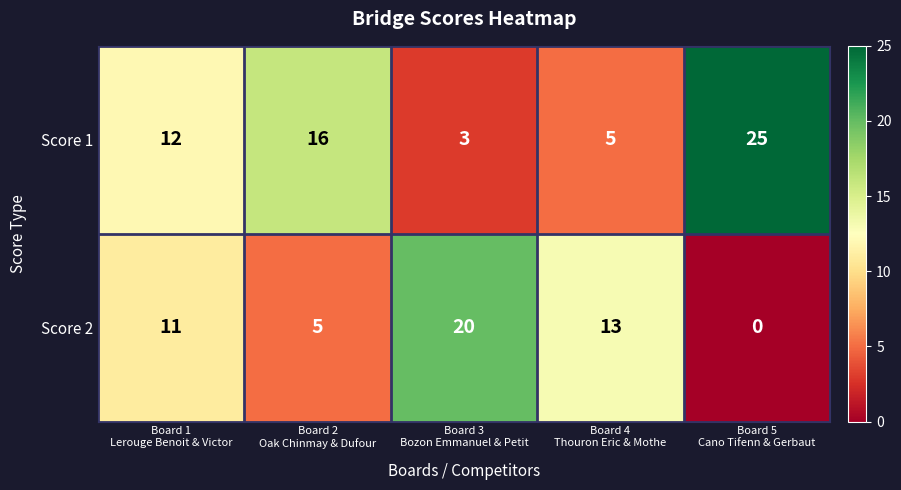

List the series in order of their overall mean, highest first.

Score 1, Score 2